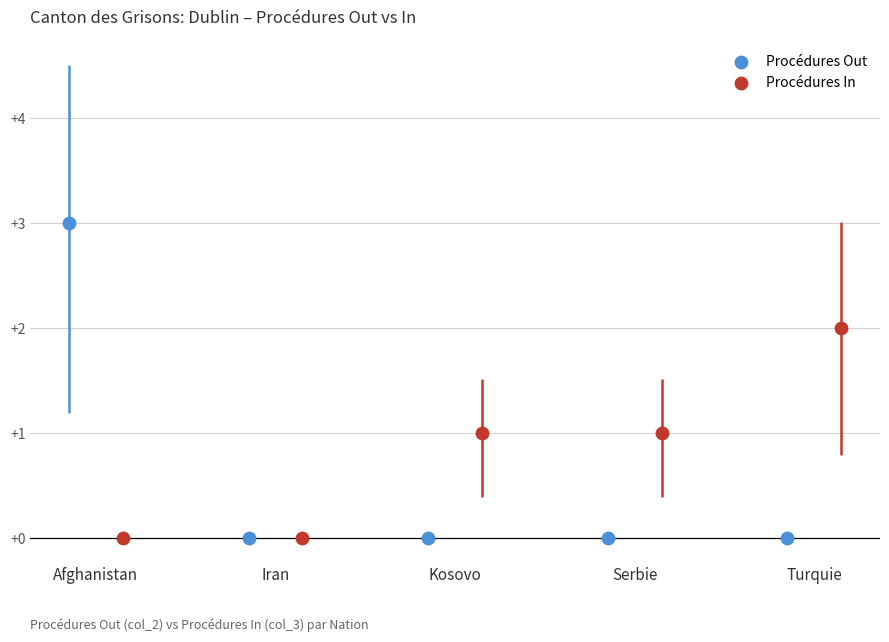

Which series has the widest spread of Y values?

Procédures Out